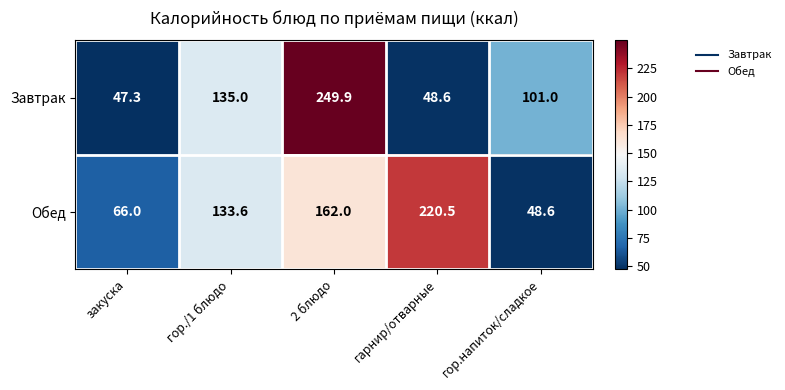

Reading right to left, transcribe all the data shown in this chart.

Завтрак: 101.0	48.6	249.9	135.0	47.3
Обед: 48.6	220.5	162.0	133.6	66.0